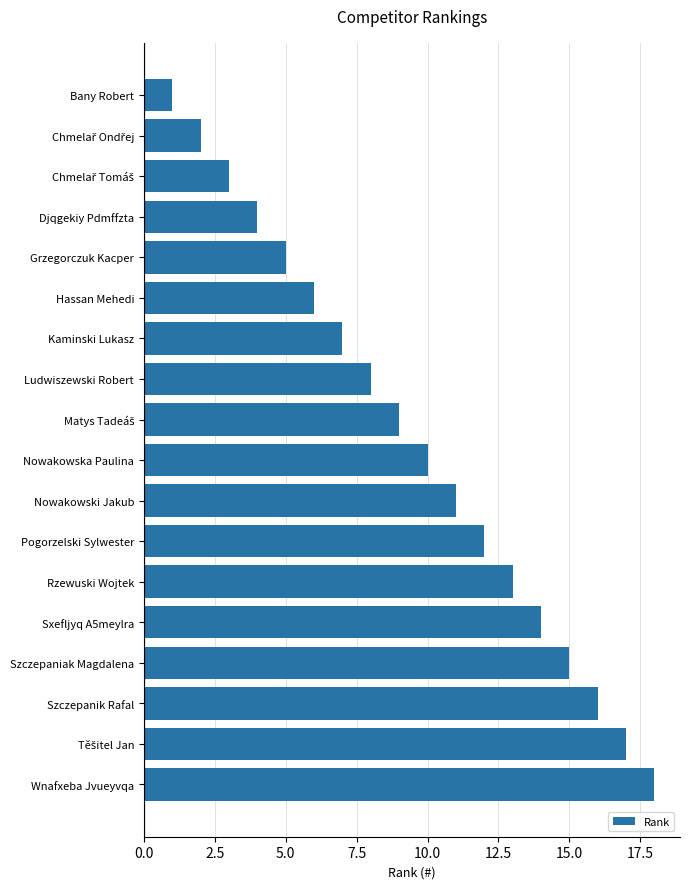

What is the average value?

10